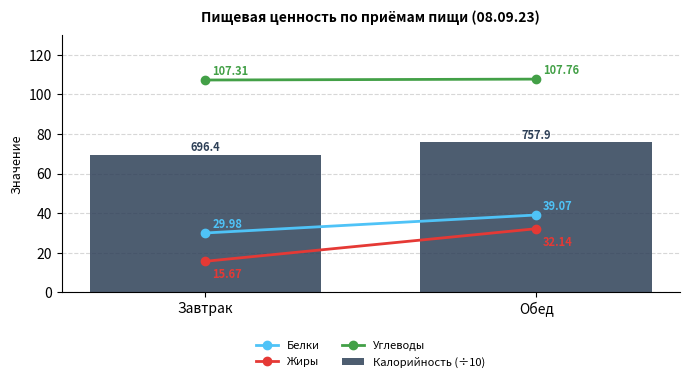

How many bars are there in total?

2